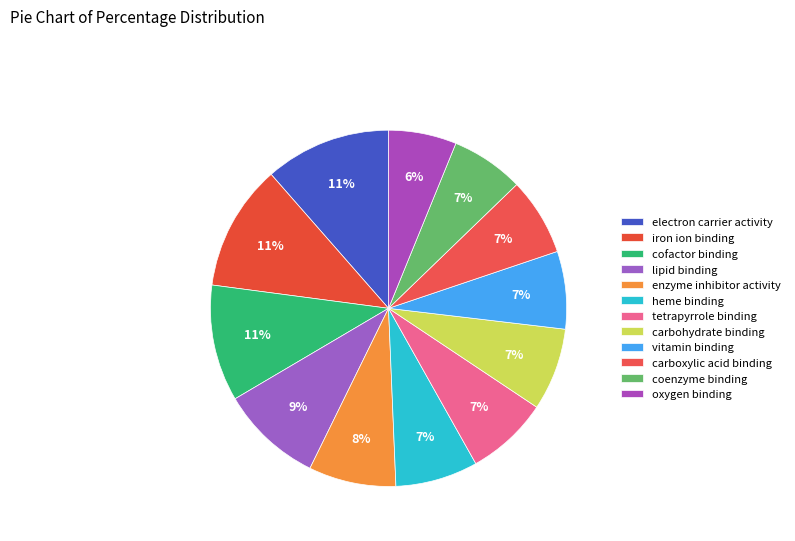

To the nearest percent, what portion does coenzyme binding represent?

7%